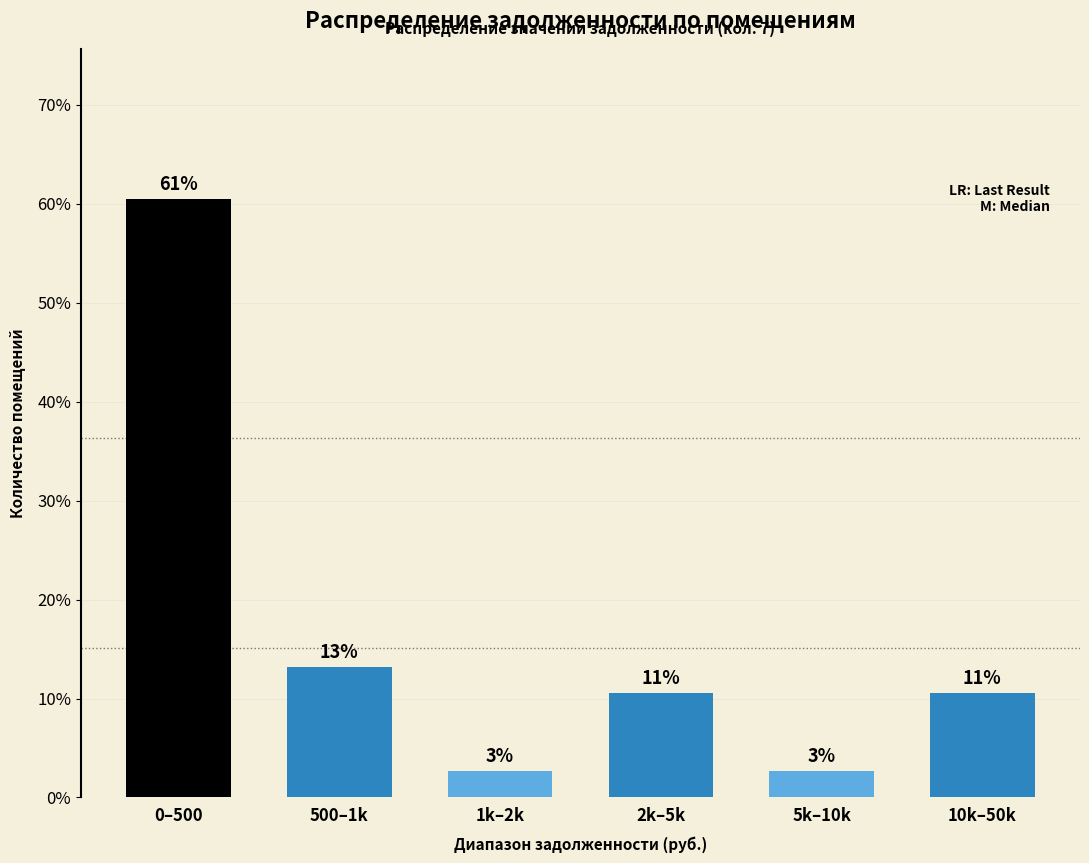

Does the chart contain any negative values?

No